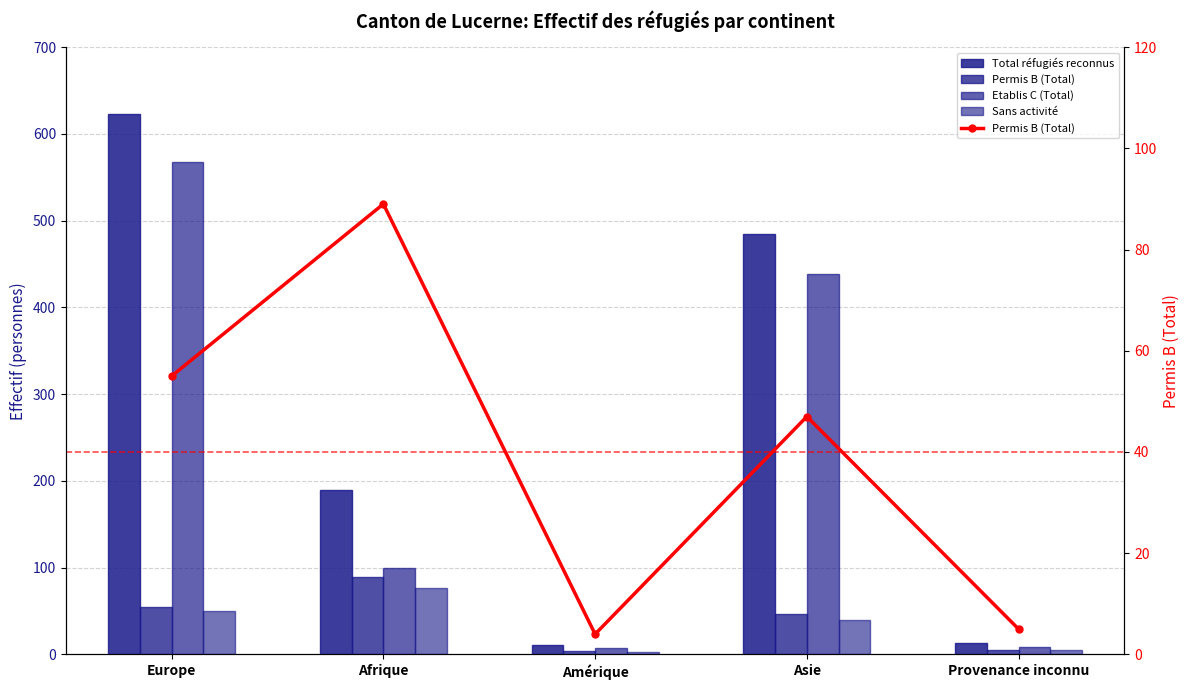

How many values in the Permis B (Total) series exceed 47?

2